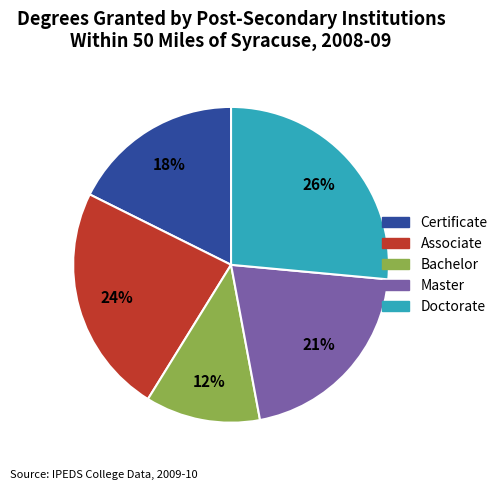

Is there any slice that represents more than half of the pie?

No